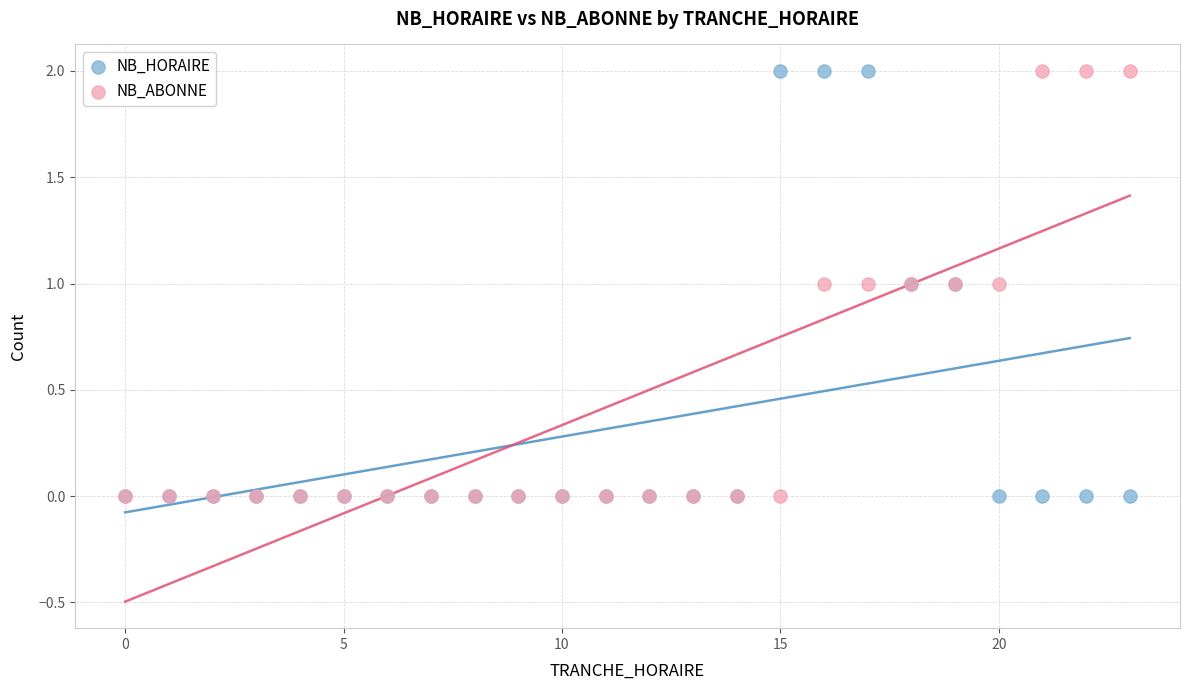

What are all the series names shown in the legend?

NB_HORAIRE, NB_ABONNE